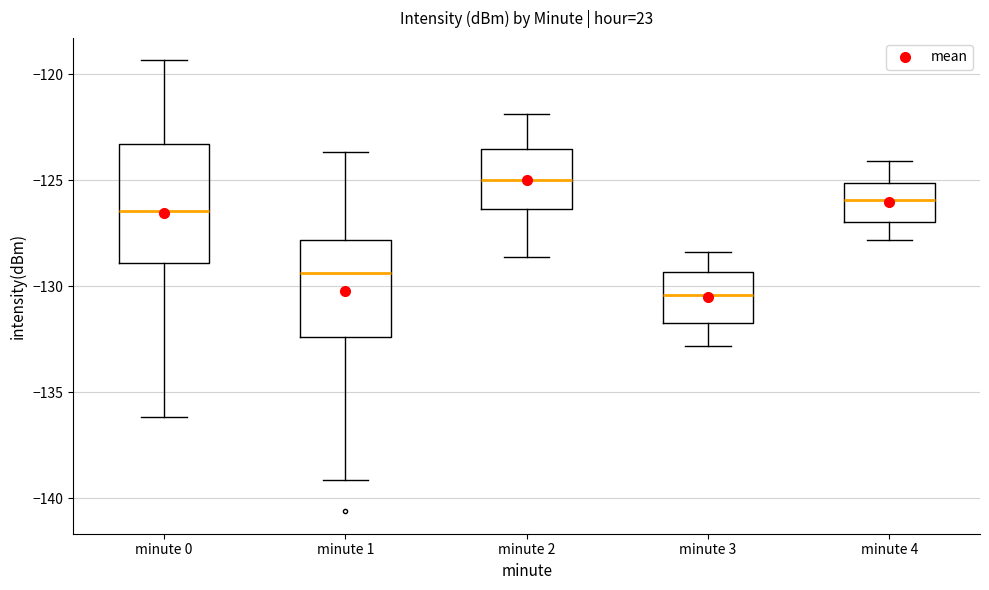

Reading left to right, read every box against the y-axis: the position of its median line, the range the box covers, and the ends of its whiskers. The values are not printed on the chart, so give them approximately, as read against the axis.

minute 0: median -126.5, box -129.0 to -123.5, whiskers -136.0 to -119.5
minute 1: median -129.5, box -132.5 to -128.0, whiskers -139.0 to -123.5
minute 2: median -125.0, box -126.5 to -123.5, whiskers -128.5 to -122.0
minute 3: median -130.5, box -131.5 to -129.5, whiskers -133.0 to -128.5
minute 4: median -126.0, box -127.0 to -125.0, whiskers -128.0 to -124.0